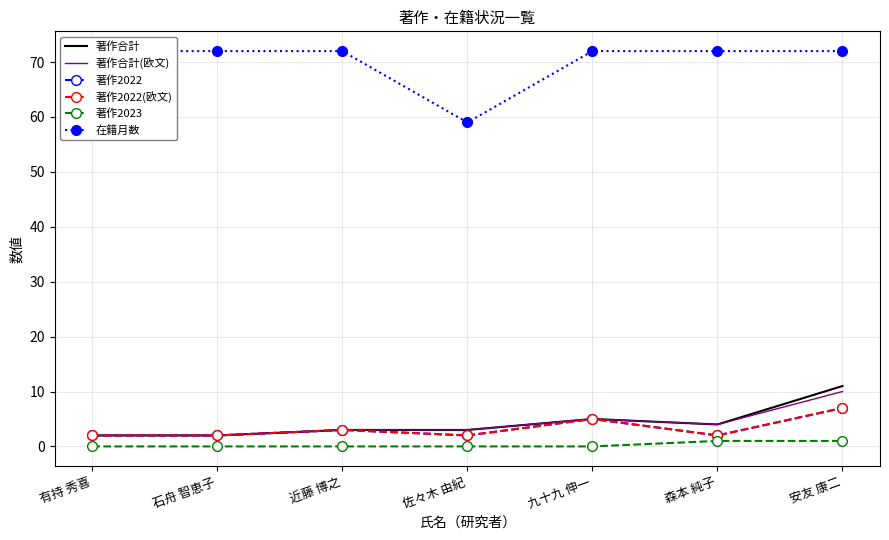

List the series in order of their peak value, lowest first.

著作2023, 著作2022, 著作2022(欧文), 著作合計(欧文), 著作合計, 在籍月数